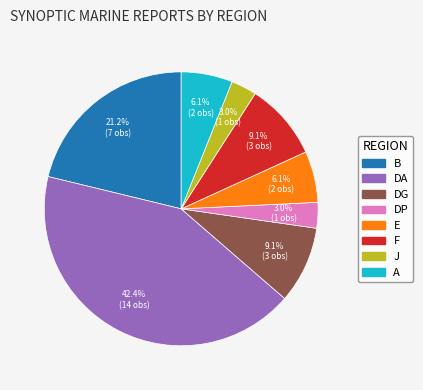

Which category has the biggest portion of the pie?

DA